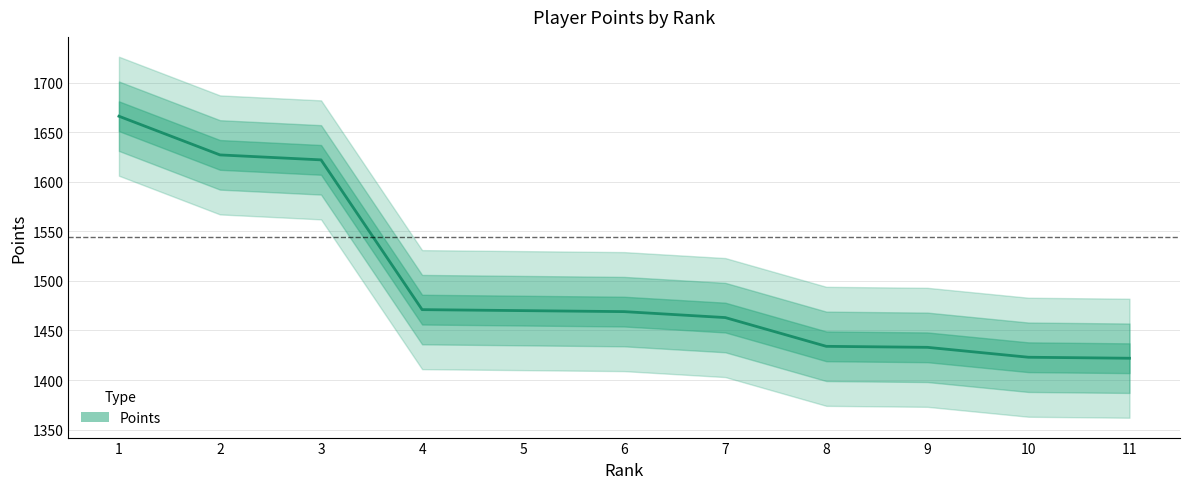

Which category has the lowest value across all series?

11